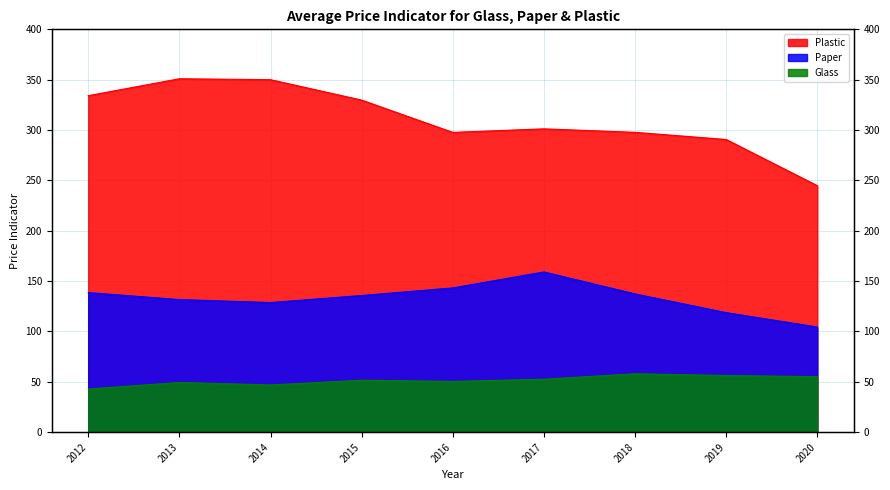

At which label does Glass first exceed 51?

2015